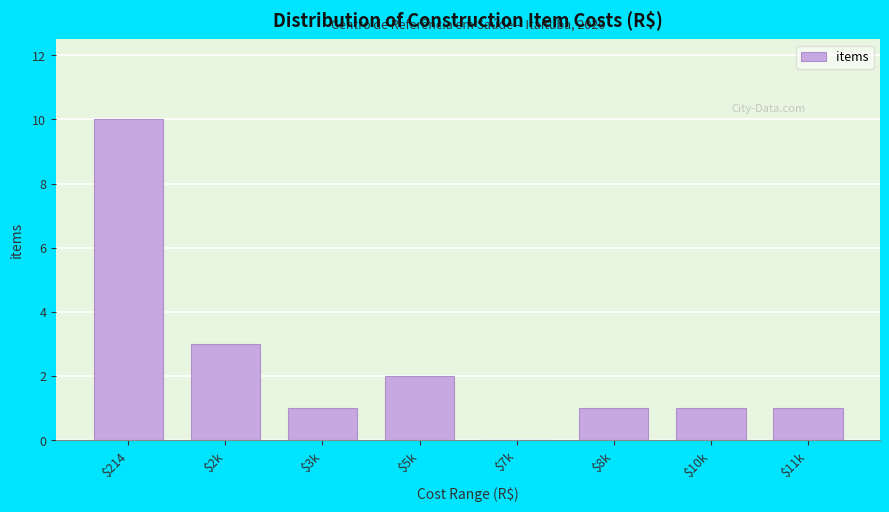

The value at $5k is 2. True or false?

True